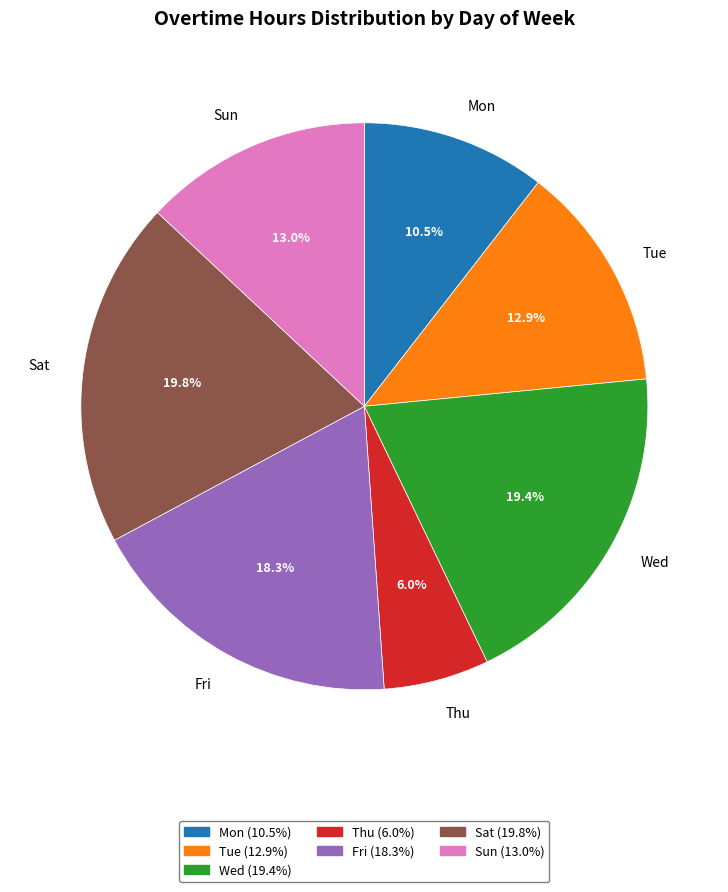

Which has a higher value, Thu or Tue?

Tue